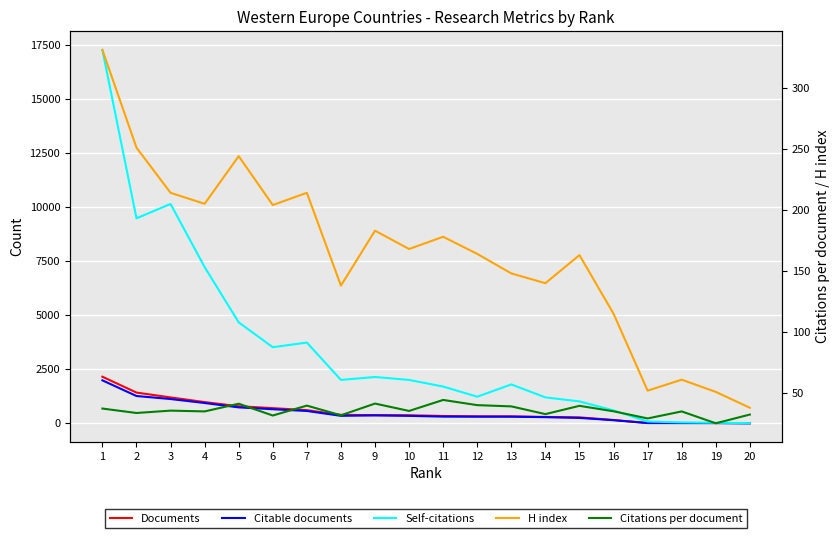

True or false: Documents and Citations per document cross at least once.

True